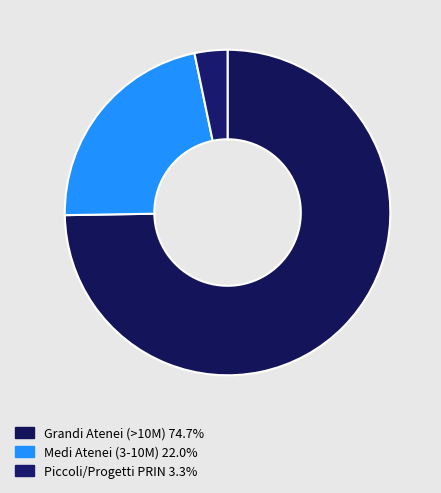

How many segments does this pie chart have?

3